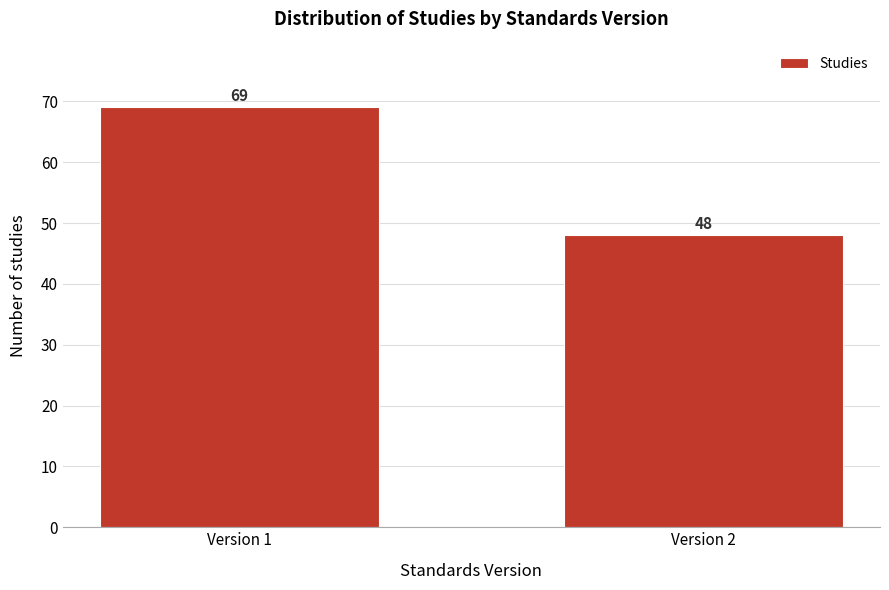

Reading left to right, what are all the values shown in this chart?

Version 1=69	Version 2=48